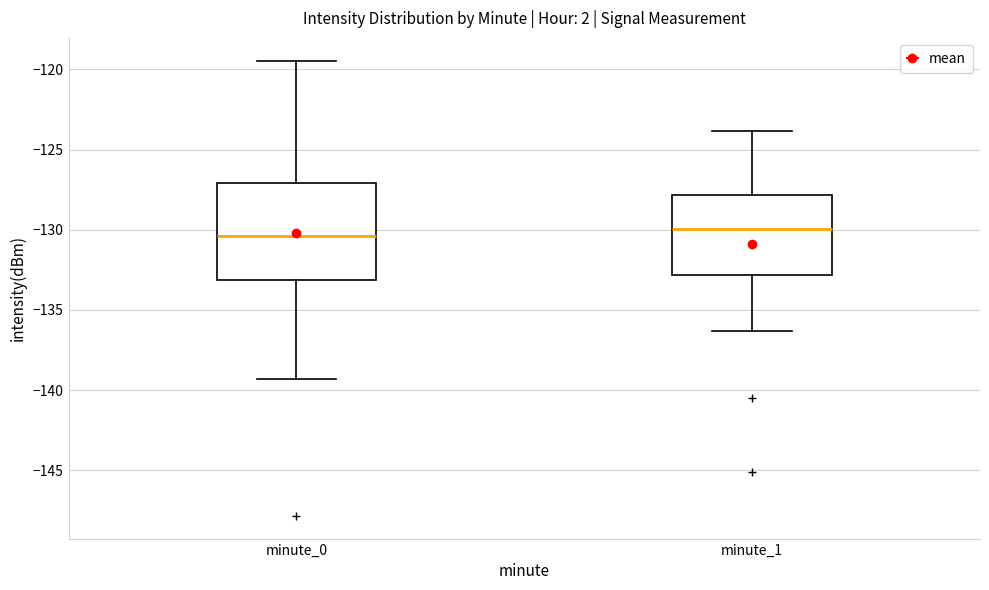

Where does the upper whisker of the box for minute_0 end on the y-axis? The values are not printed on the chart, so give them approximately, as read against the axis.

-119.5